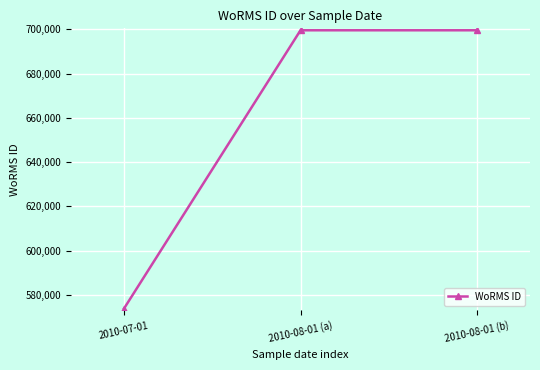

How many lines are shown in the chart?

1